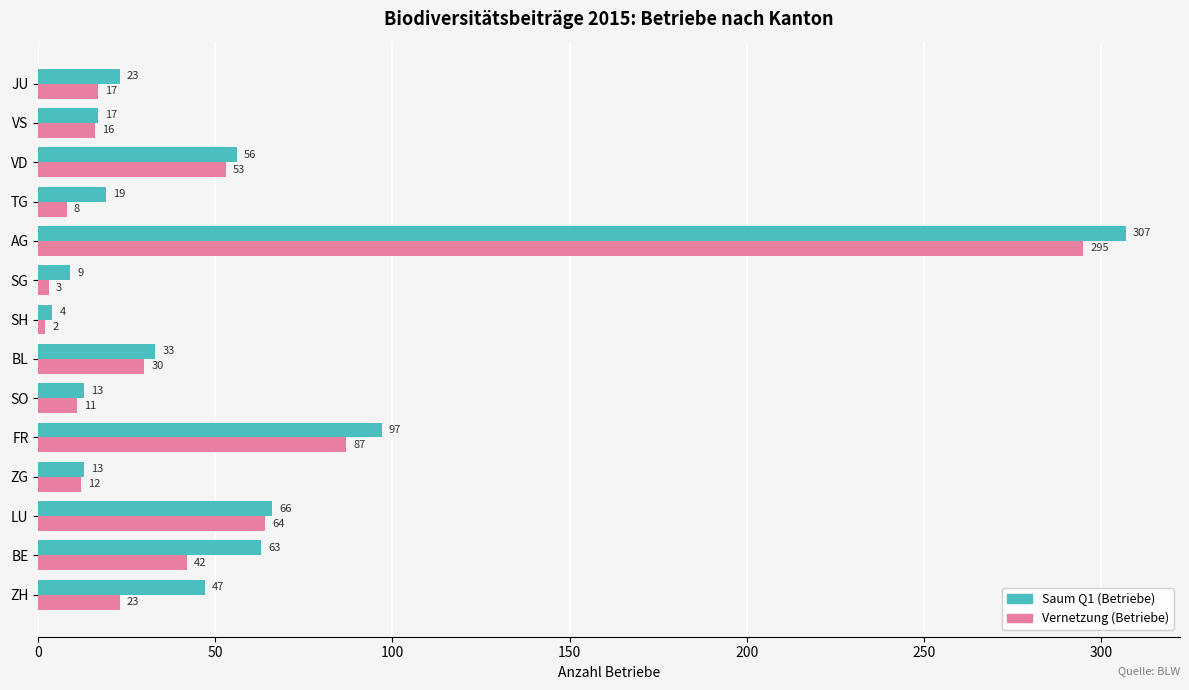

List the series in order of their peak value, highest first.

Saum Q1 (Betriebe), Vernetzung (Betriebe)